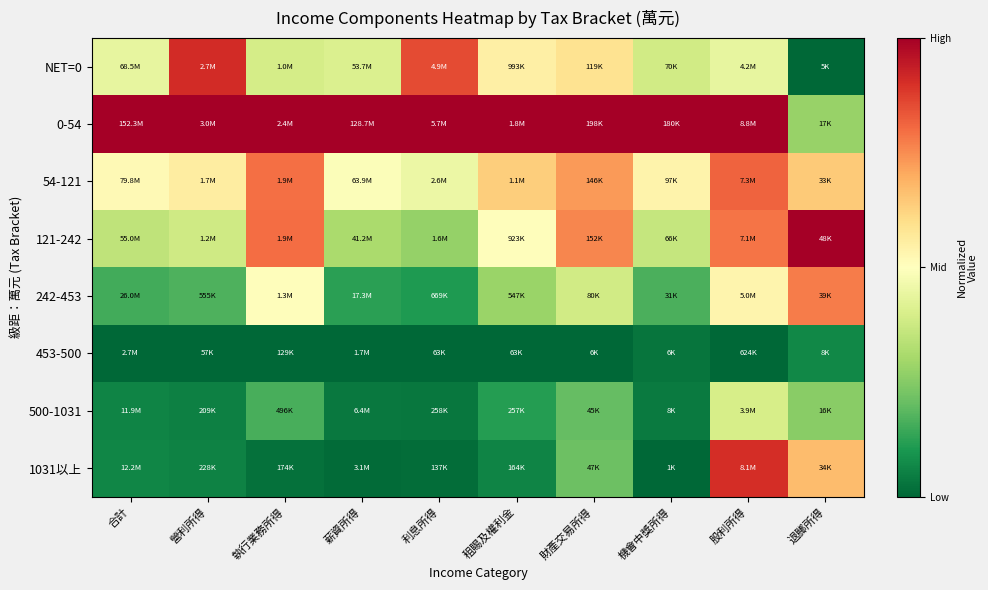

How many distinct data groups are displayed?

8